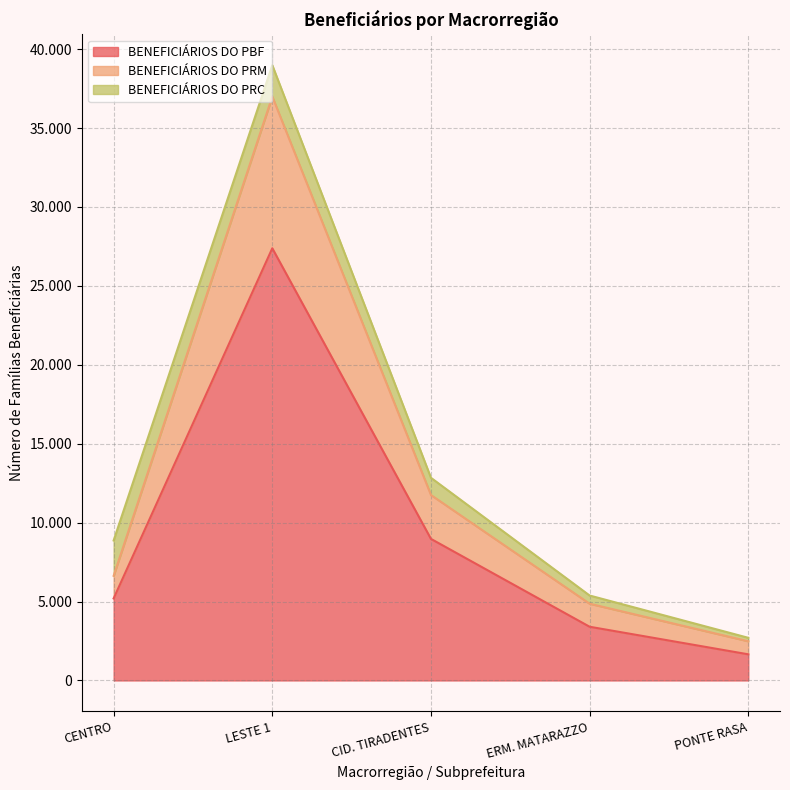

Is it true that BENEFICIÁRIOS DO PRM equals 1527 at PONTE RASA?

False